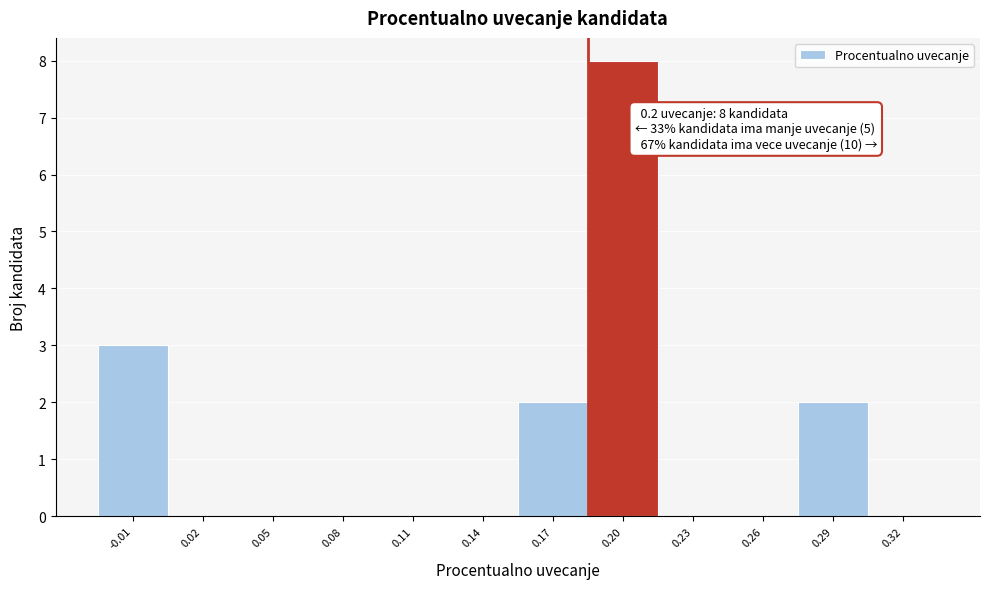

Reading left to right, transcribe all the data shown in this chart.

-0.01=3	0.02=0	0.05=0	0.08=0	0.11=0	0.14=0	0.17=2	0.20=8	0.23=0	0.26=0	0.29=2	0.32=0